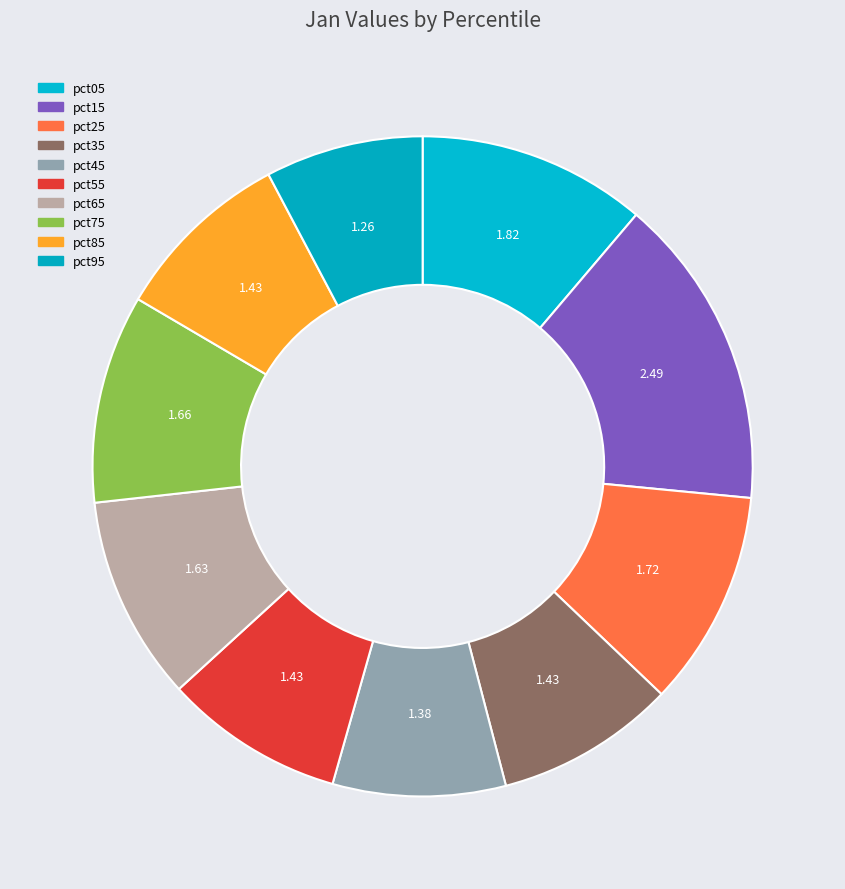

How many slices are in this pie chart?

10